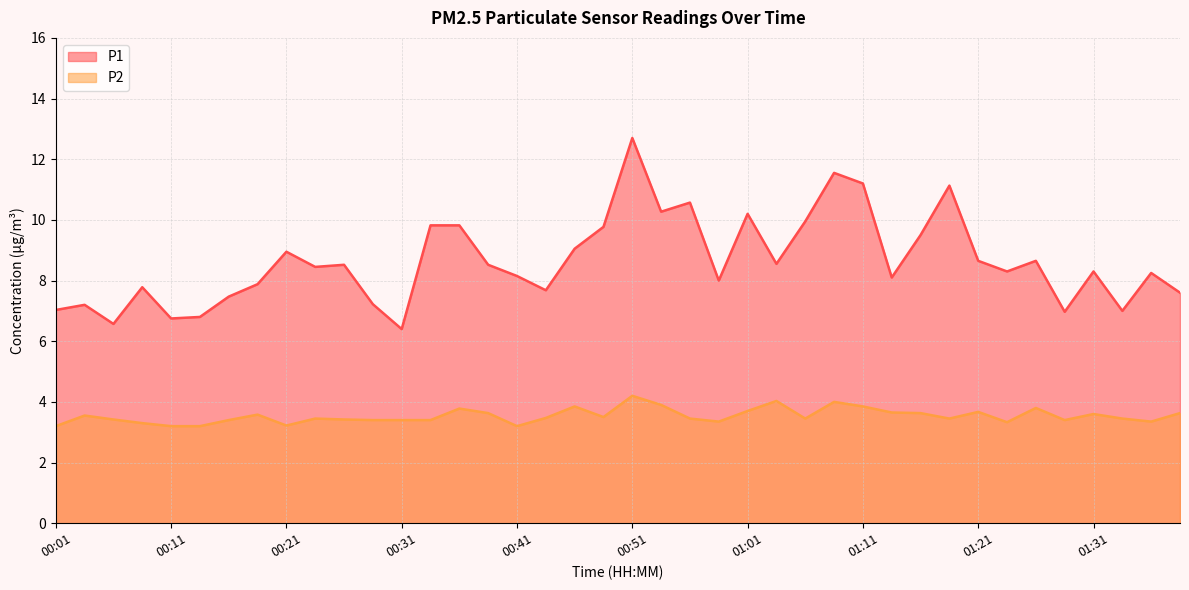

At which category is the sum across all series the highest?

00:51